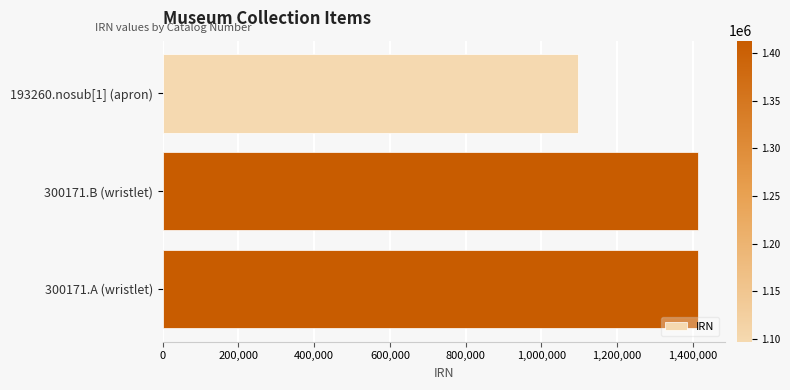

The value at 193260.nosub[1] (apron) is 1097287. True or false?

True